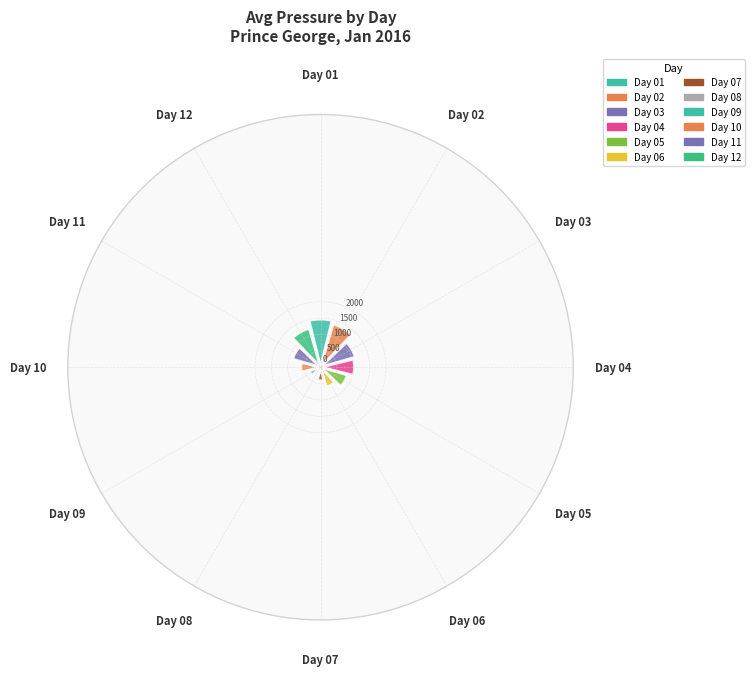

How many slices are in this pie chart?

12